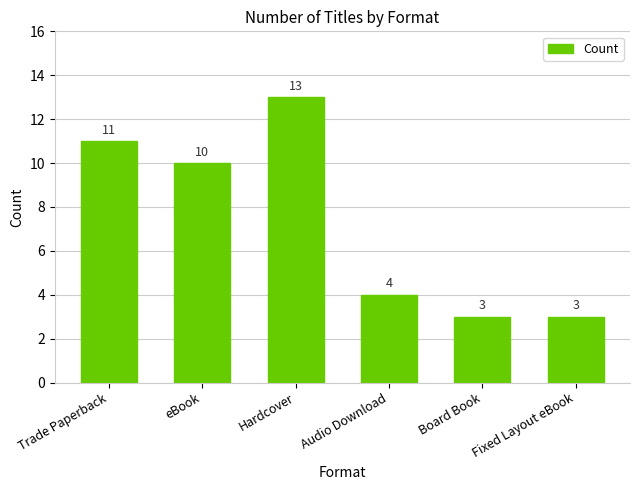

What is the value of the 5th bar from the left?

3